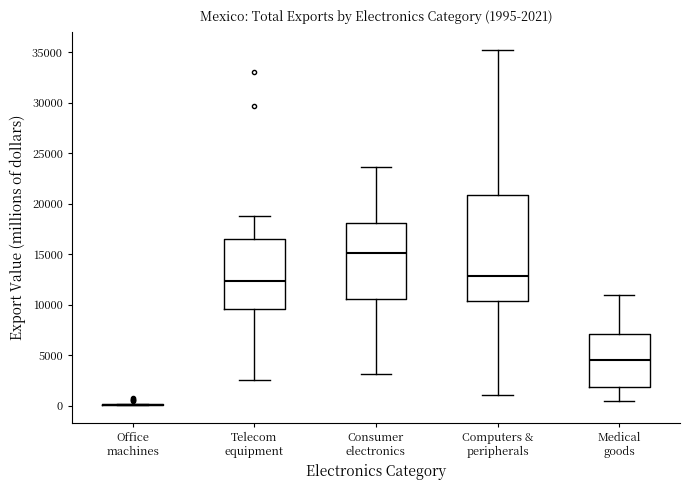

Comparing the boxes themselves (not the whiskers), which one is the tallest?

Computers & peripherals